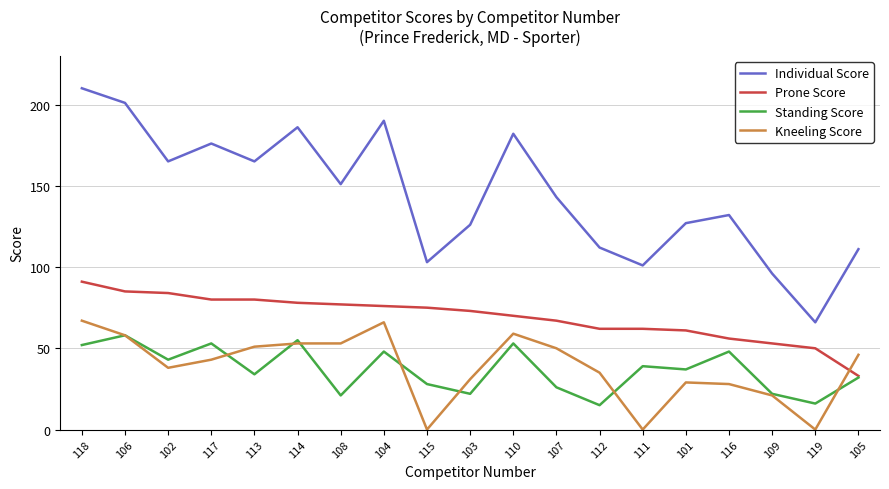

At how many categories does at least one series exceed 88?

18